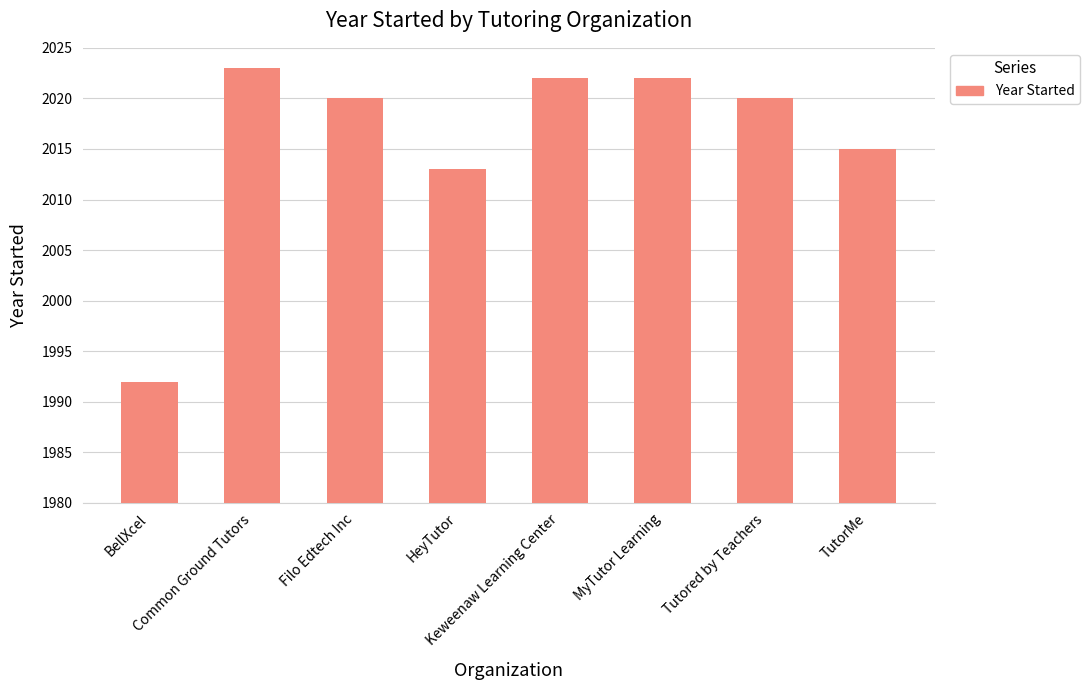

What is the minimum value shown in the chart?

1992